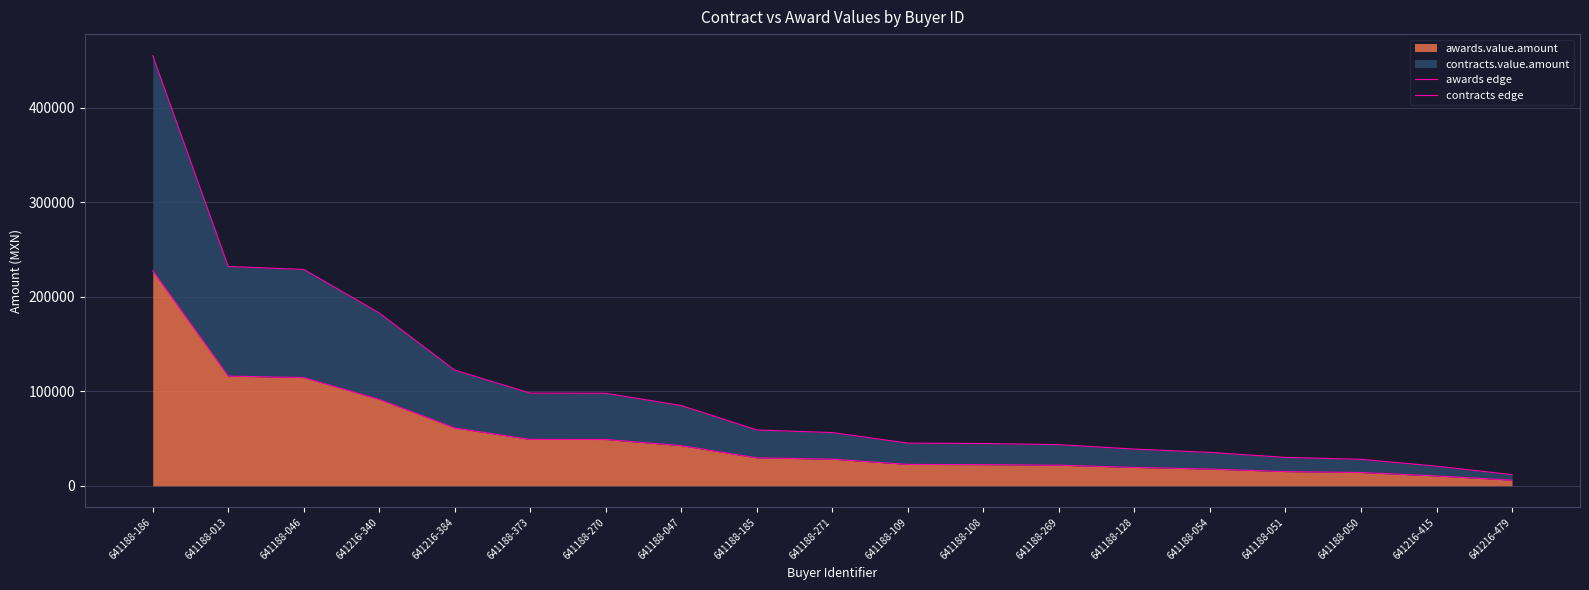

What is the difference between the maximum and minimum values in the contracts edge series?

443298.0